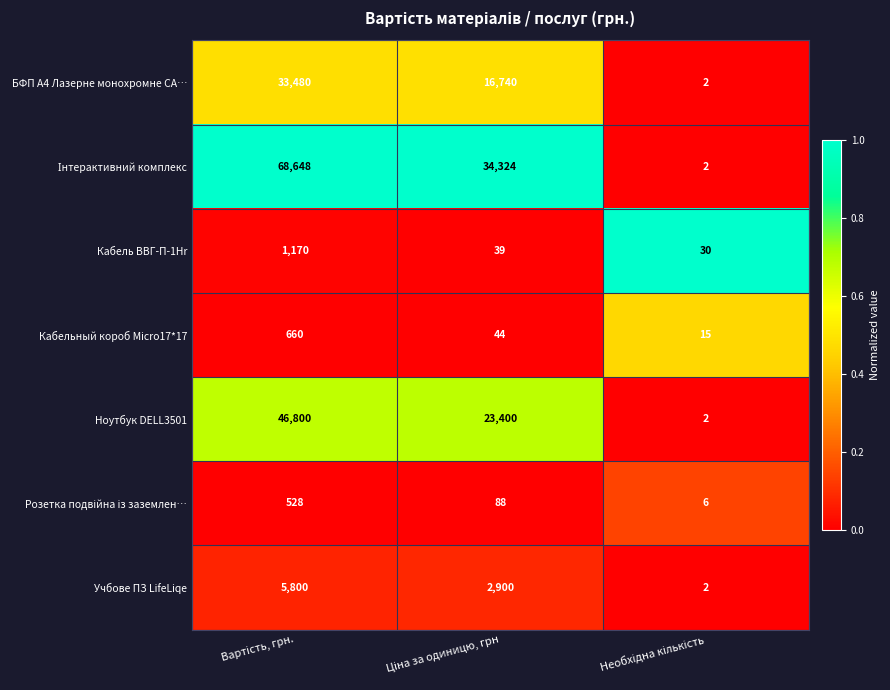

What is the greatest value displayed?

68648